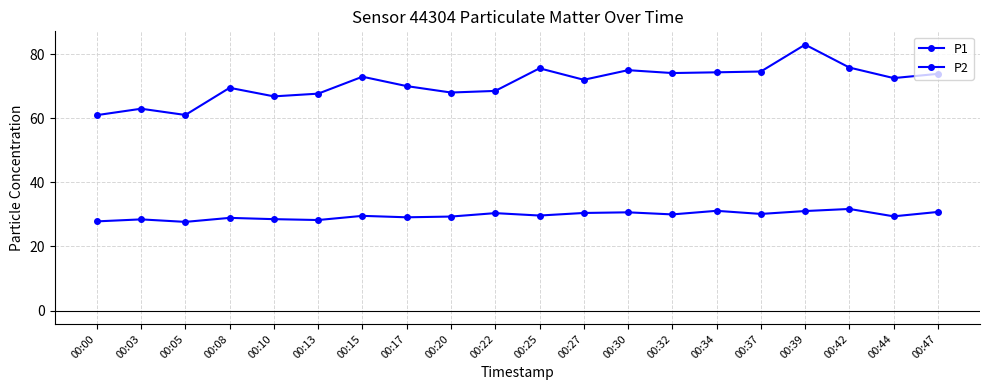

What is the value of the P2 point at the 18th from the left?

31.7